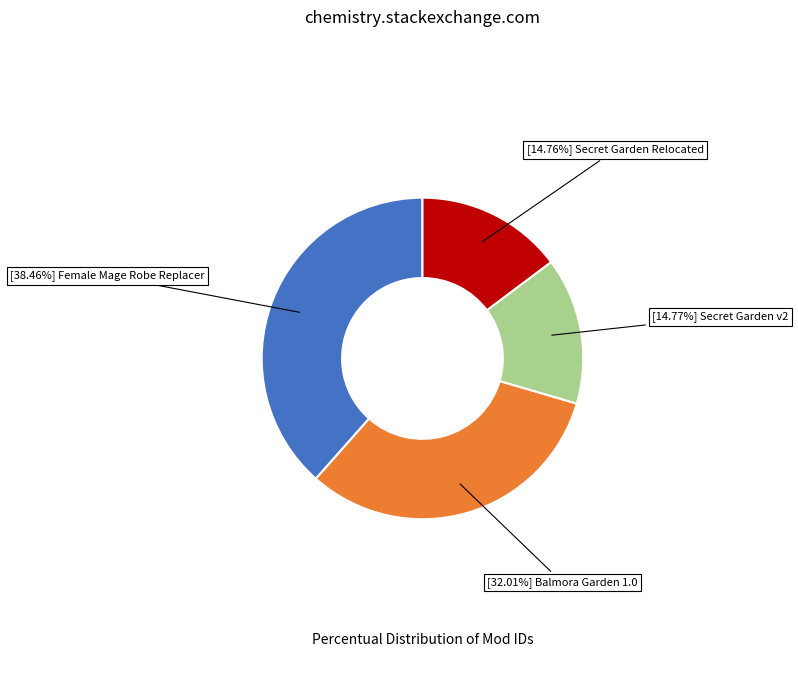

Is there any slice that represents more than half of the pie?

No